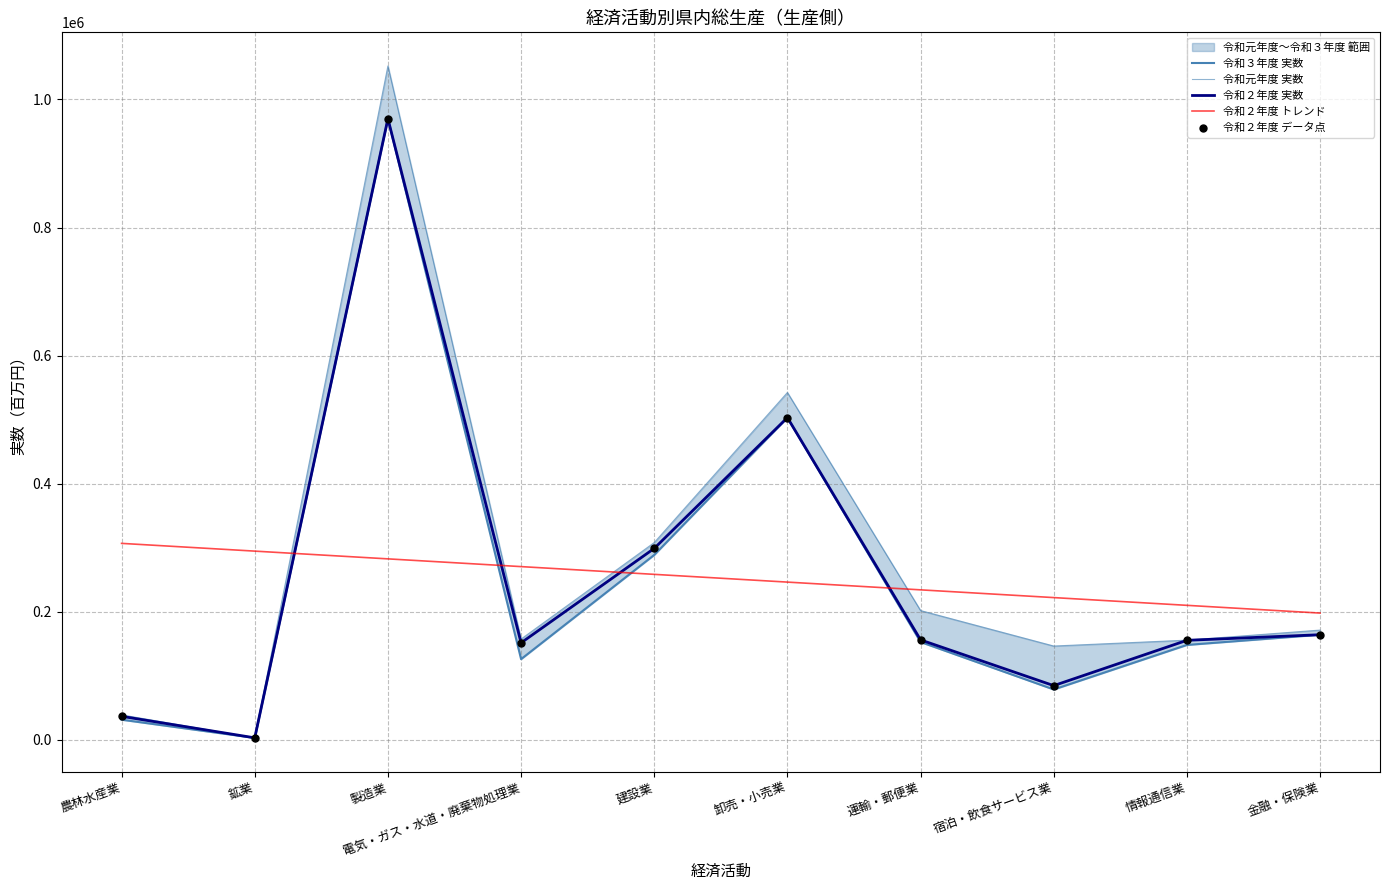

At which category is the sum across all series the highest?

製造業